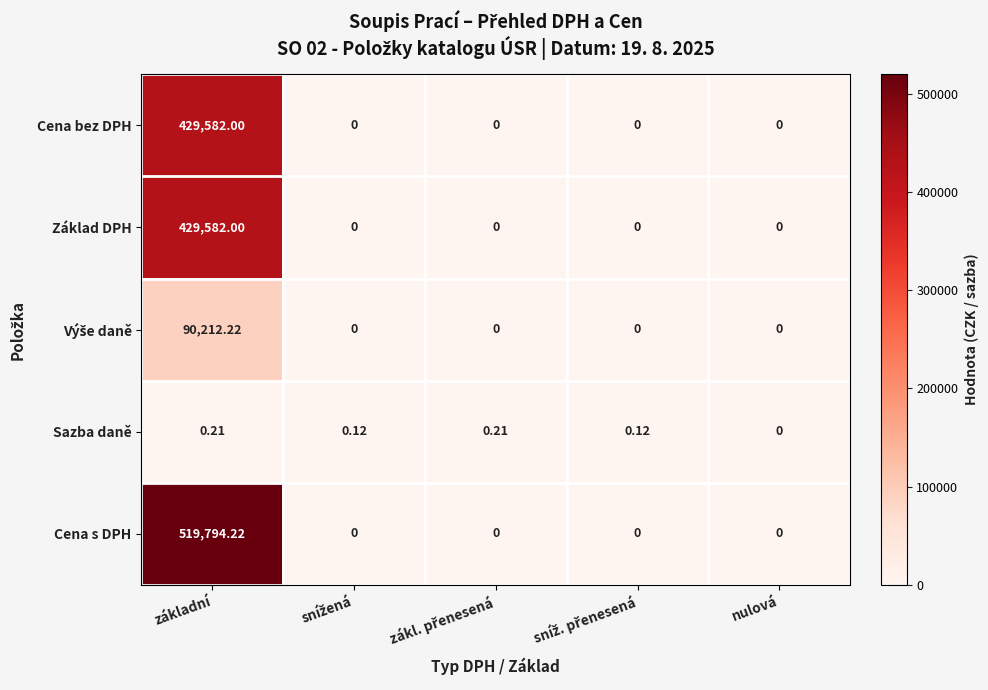

Which series has the largest range (max minus min)?

Cena s DPH